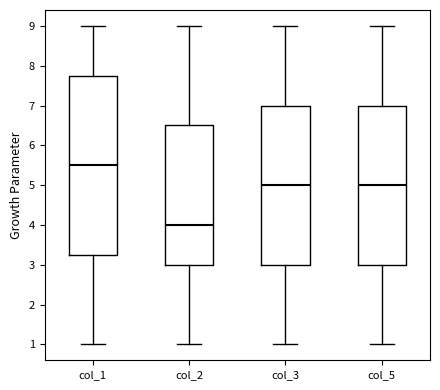

Which box has the highest median line?

col_1